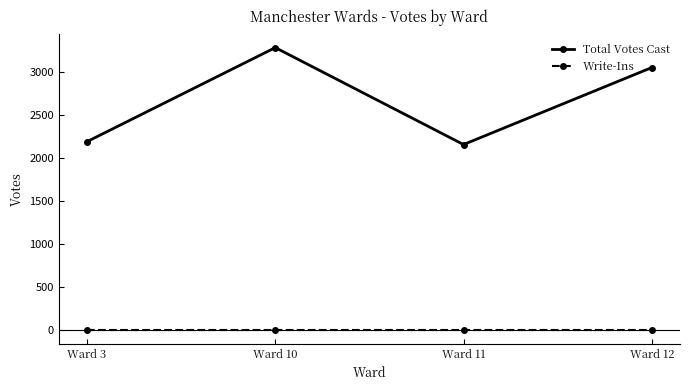

Where is Total Votes Cast nearest to the value 2717?

Ward 12